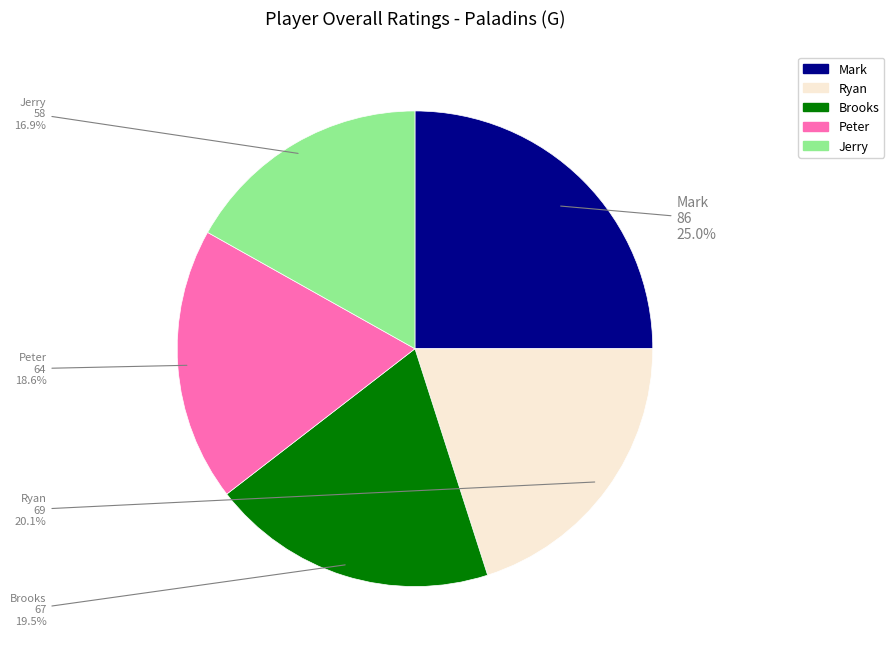

What is the ratio of the value at Brooks to the value at Ryan?

1.0